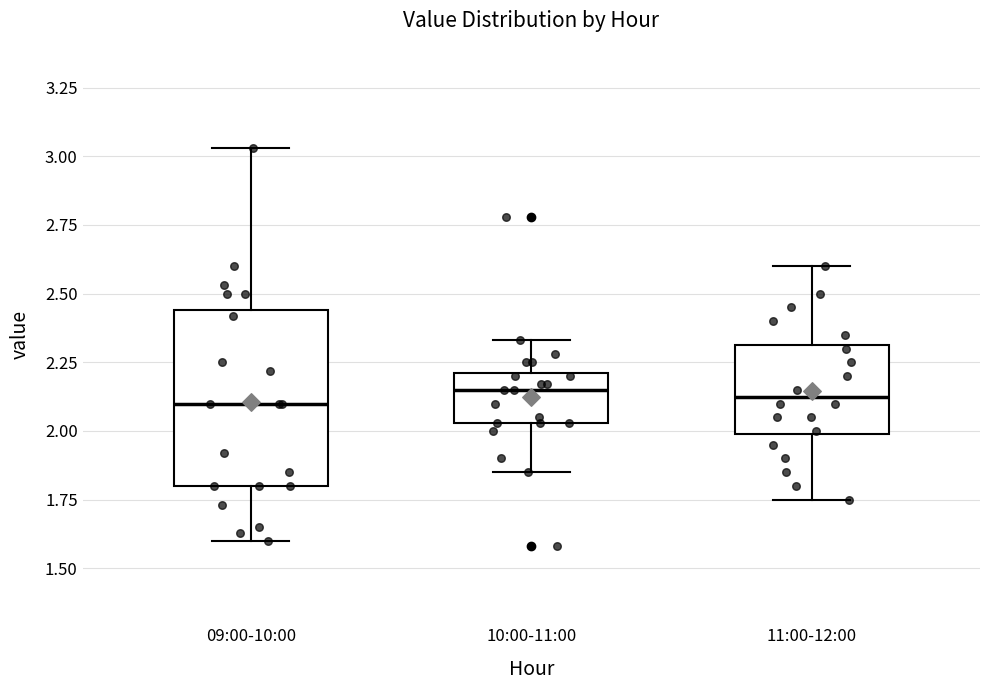

Where is the lower edge of the box for 09:00-10:00 on the y-axis? The values are not printed on the chart, so give them approximately, as read against the axis.

1.80